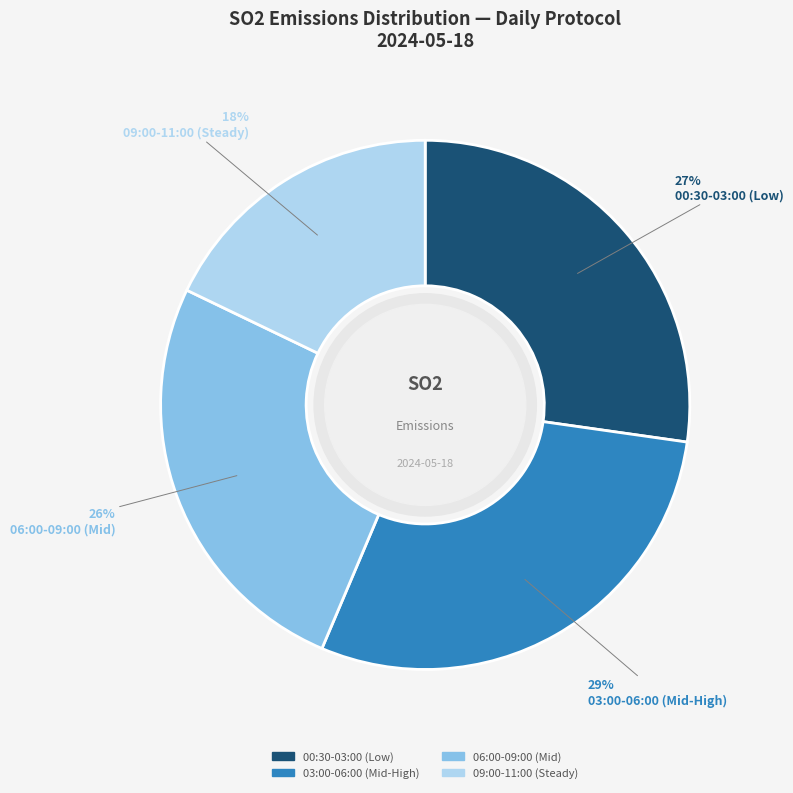

How many slices are in this pie chart?

4